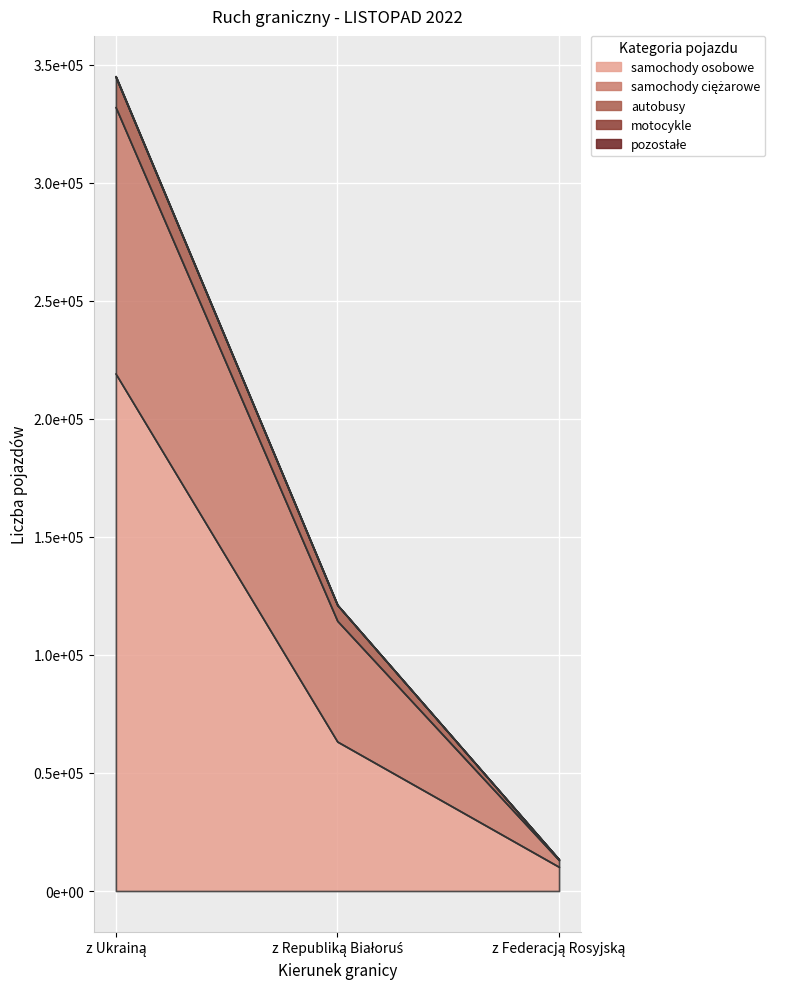

At which label does pozostałe reach its peak?

z Ukrainą